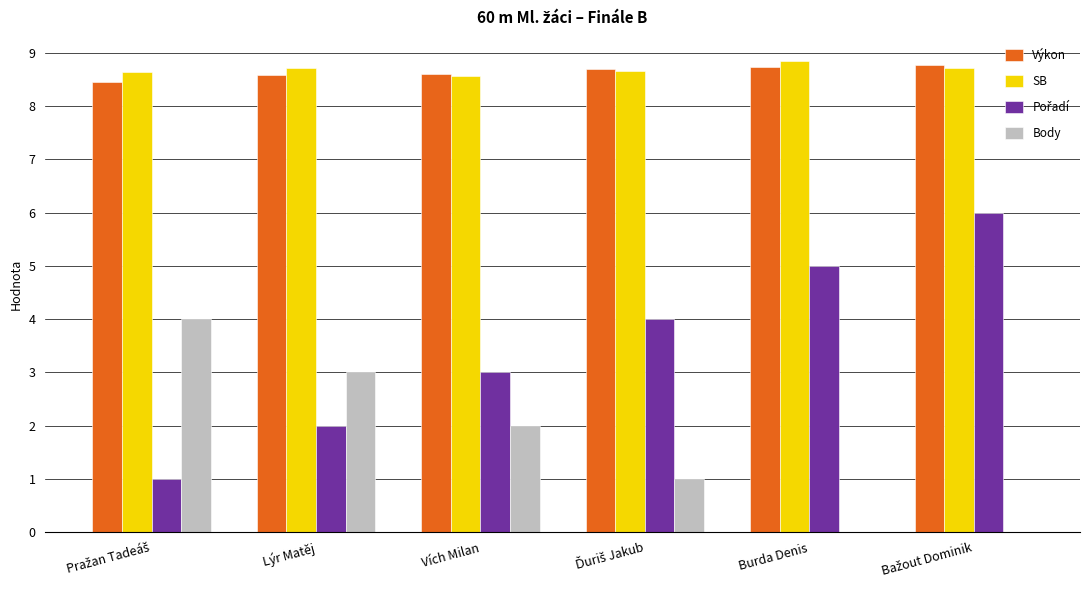

How many categories are shown in the chart?

6